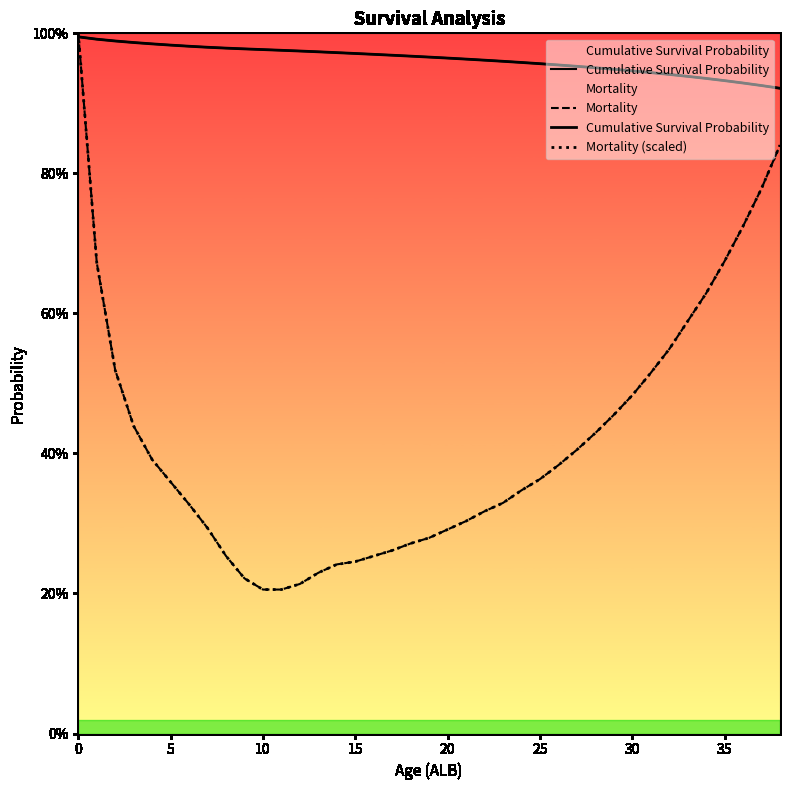

What is the maximum value shown in the chart?

1.0